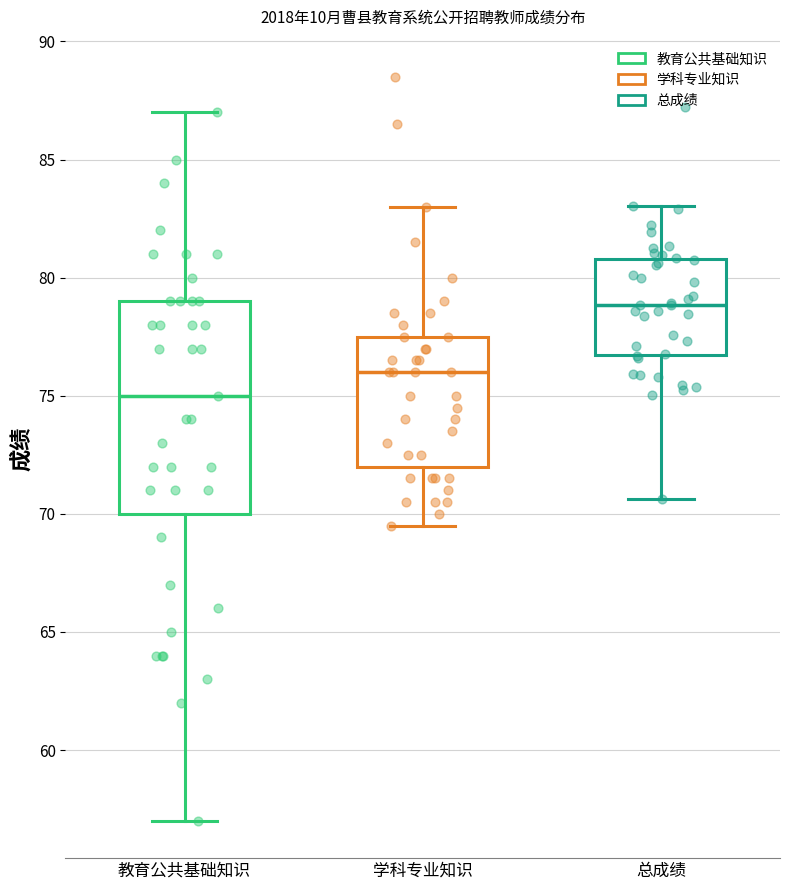

Which box's median line is the highest?

总成绩